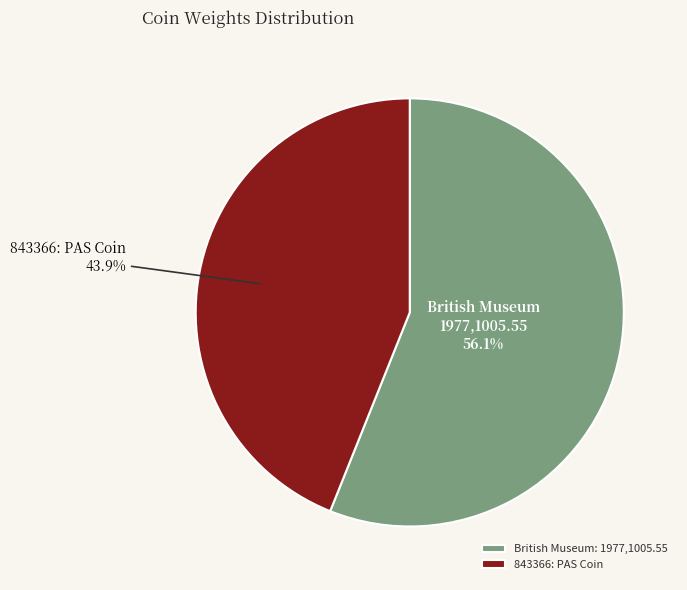

Which has a higher value, British Museum: 1977,1005.55 or 843366: PAS Coin?

British Museum: 1977,1005.55